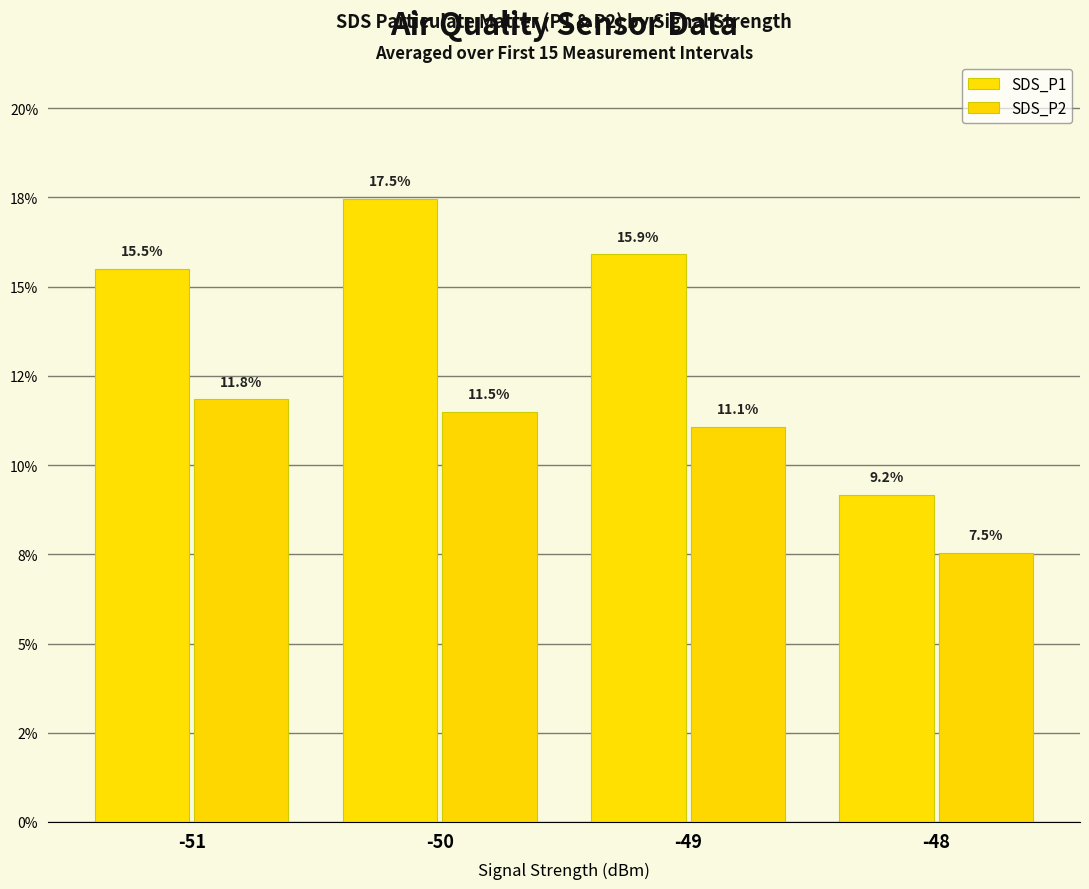

Is the value of SDS_P1 at -51 greater than the value of SDS_P2 at -50?

Yes